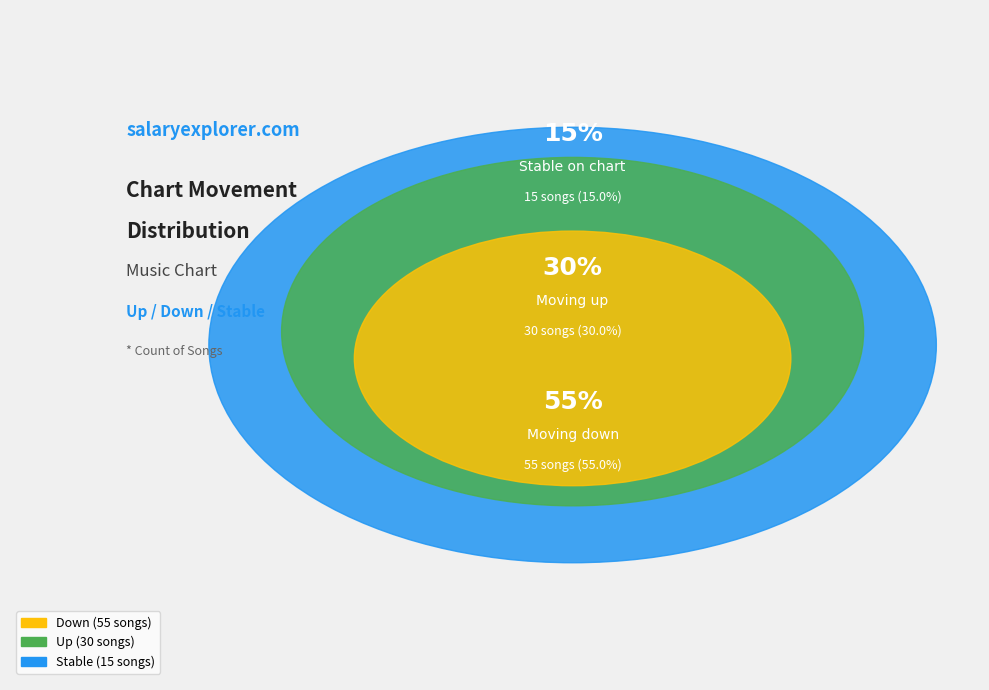

Which slice is the largest?

down